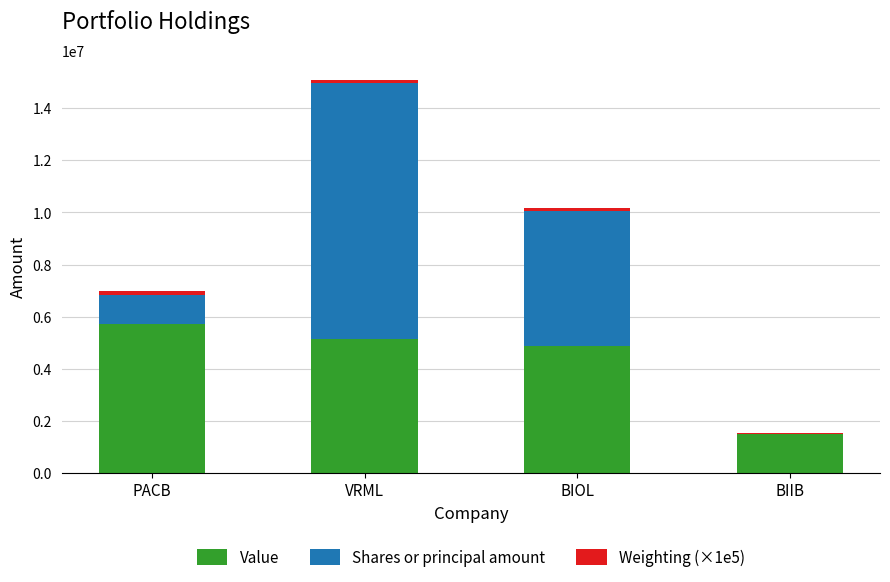

At which category is the sum across all series the highest?

VRML